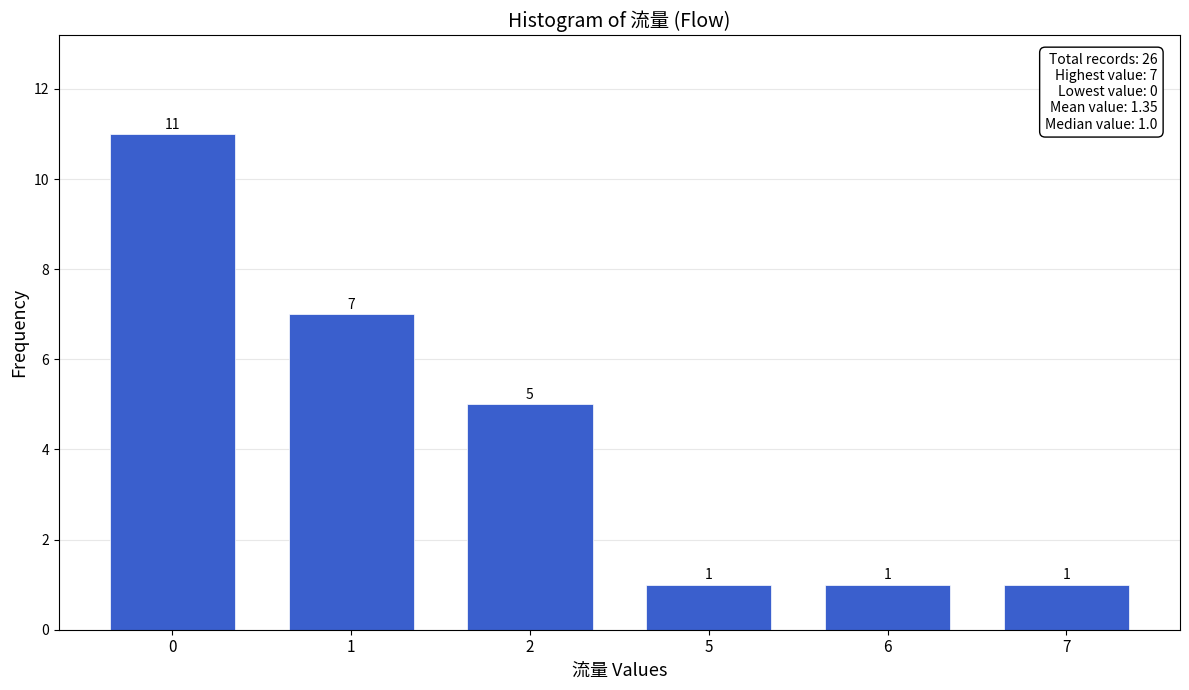

Reading right to left, list all the values displayed in this chart.

1	1	1	5	7	11